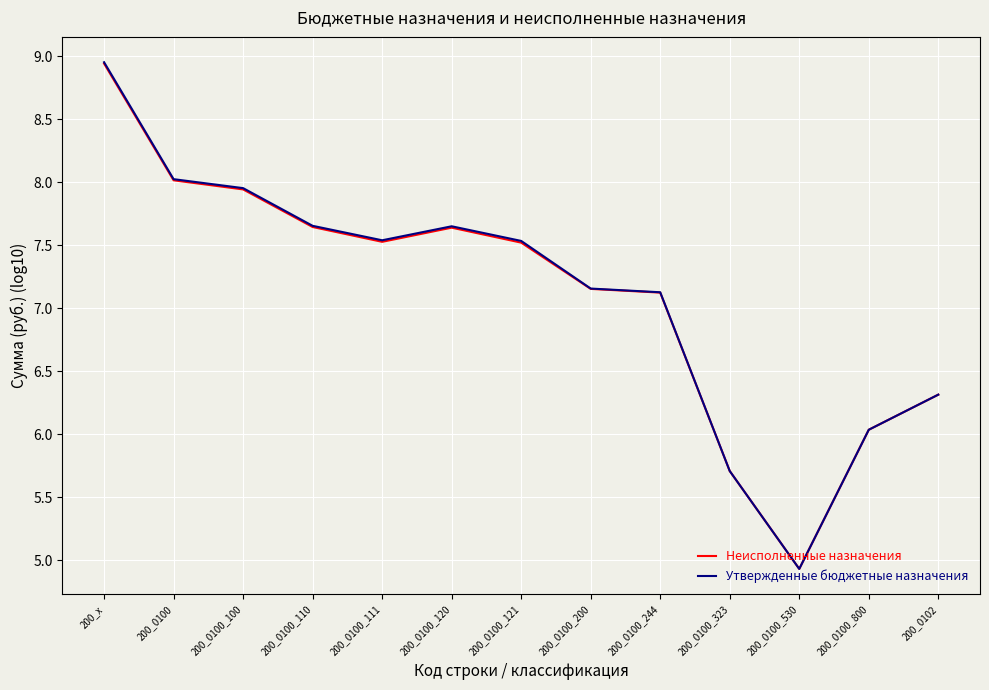

What is the maximum value for Неисполненные назначения?

8.9